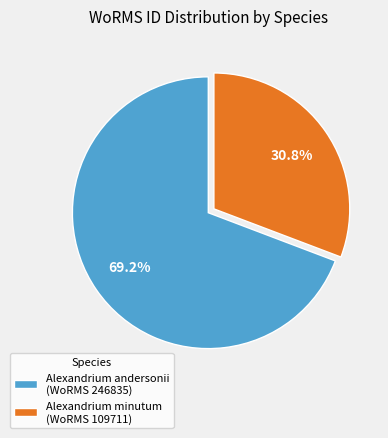

Which category has the biggest portion of the pie?

Alexandrium andersonii (WoRMS 246835)